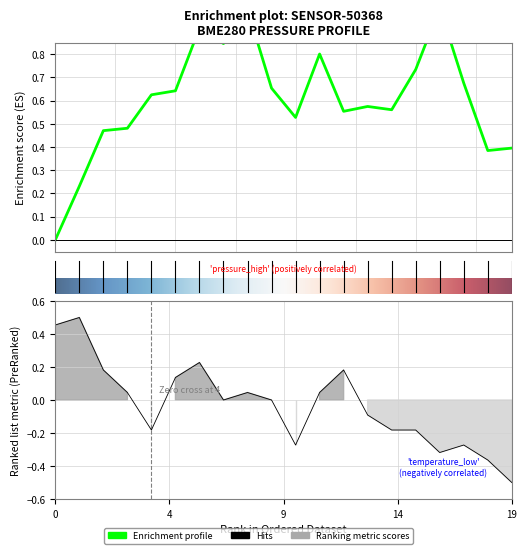

At how many categories does at least one series exceed 0?

20